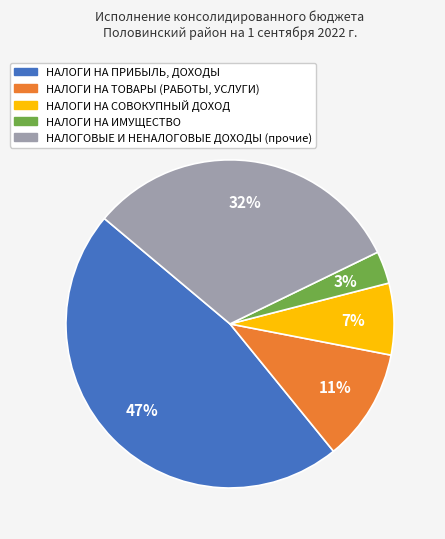

To the nearest percent, what is the combined percentage of НАЛОГИ НА ПРИБЫЛЬ, ДОХОДЫ and НАЛОГИ НА ТОВАРЫ (РАБОТЫ, УСЛУГИ)?

58%